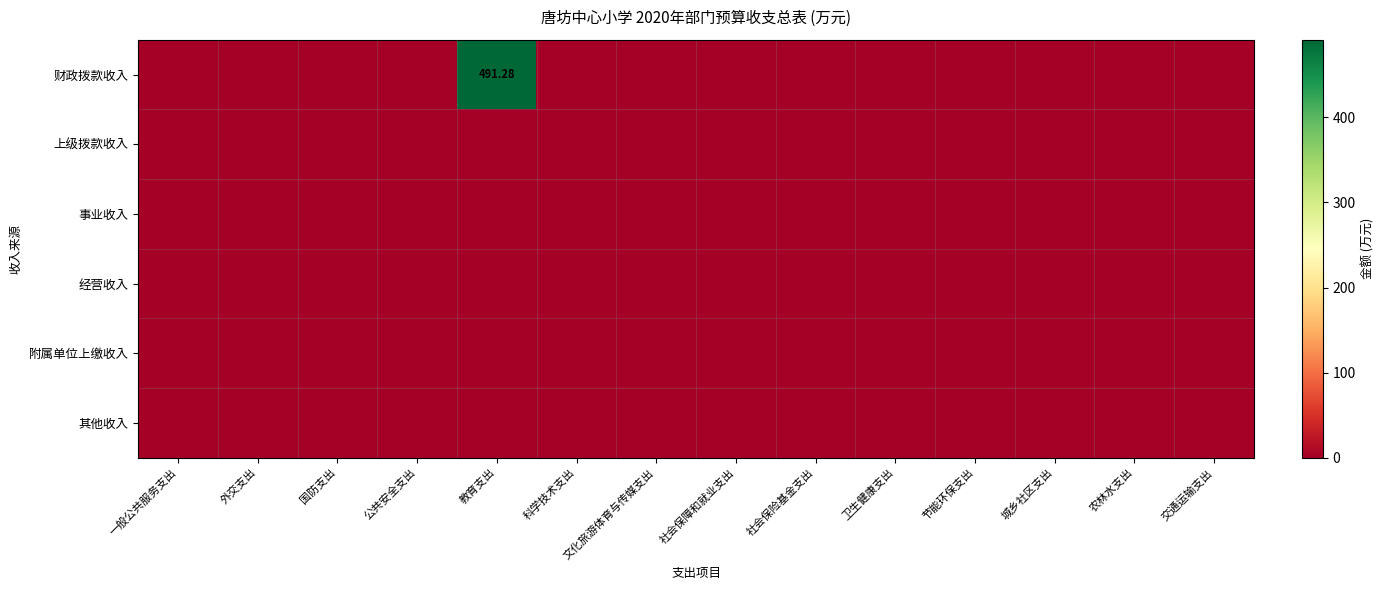

Count the number of categories in the chart.

14